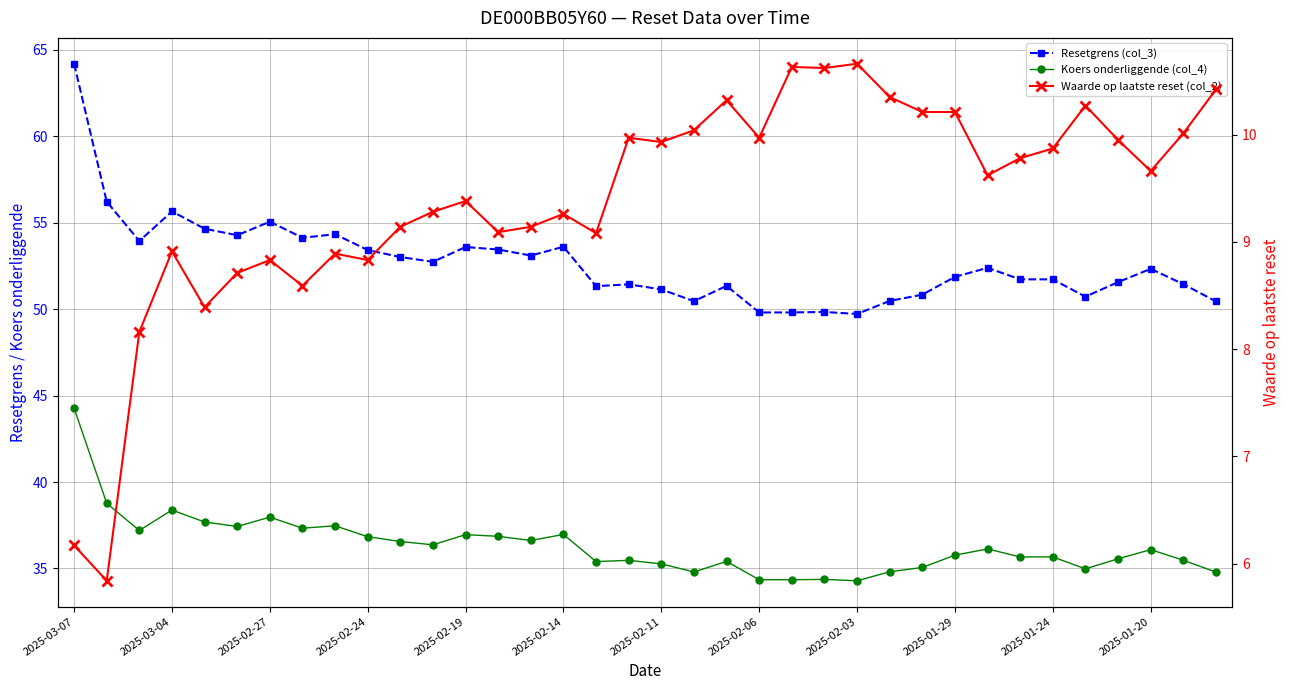

Is this an area chart (filled region under the line)?

No